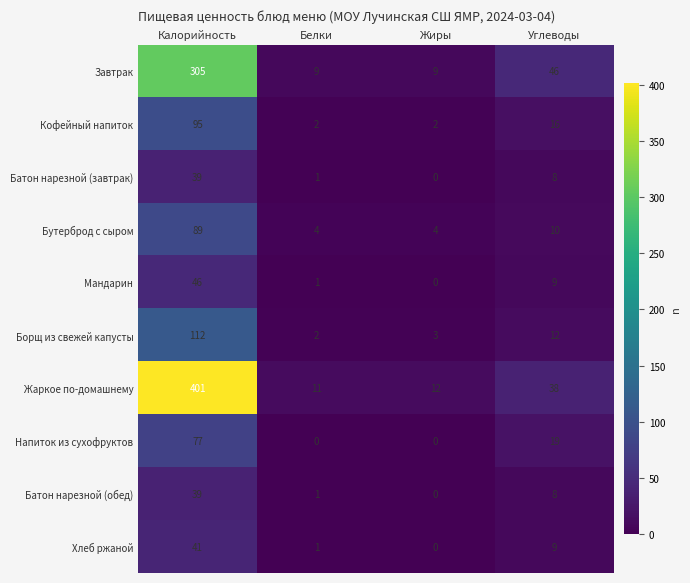

What is the difference between the highest and lowest values at Белки?

11